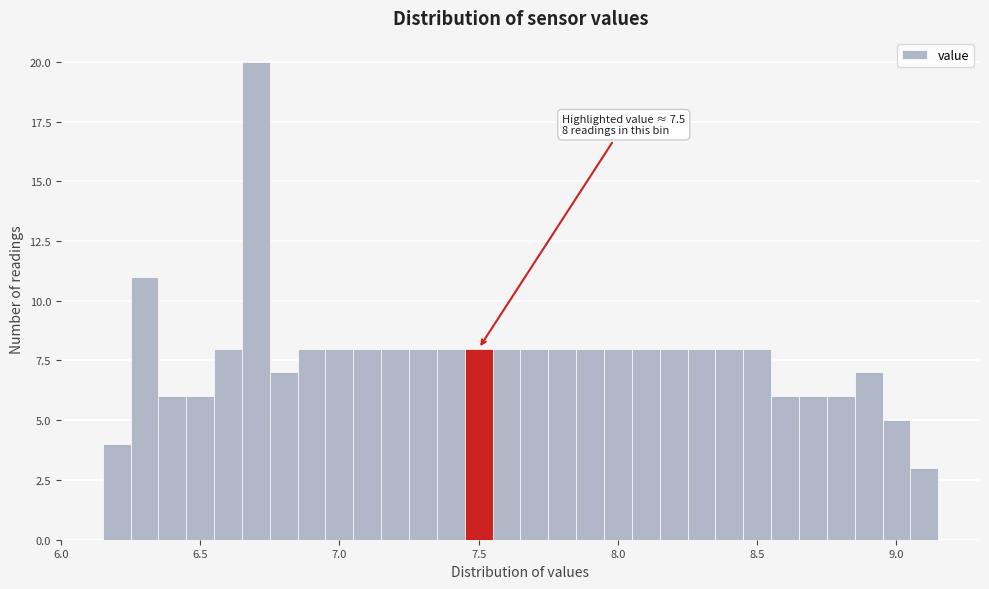

Read against the x-axis, roughly where is the centre of the tallest bar?

6.70